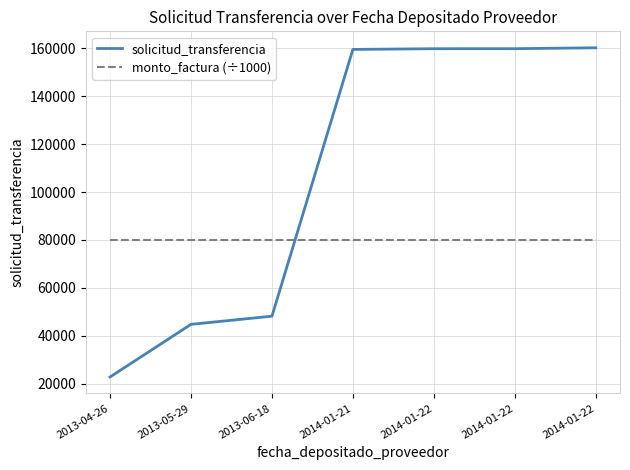

The monto_factura (÷1000) series shows 80170.5 at 2013-04-26. True or false?

True